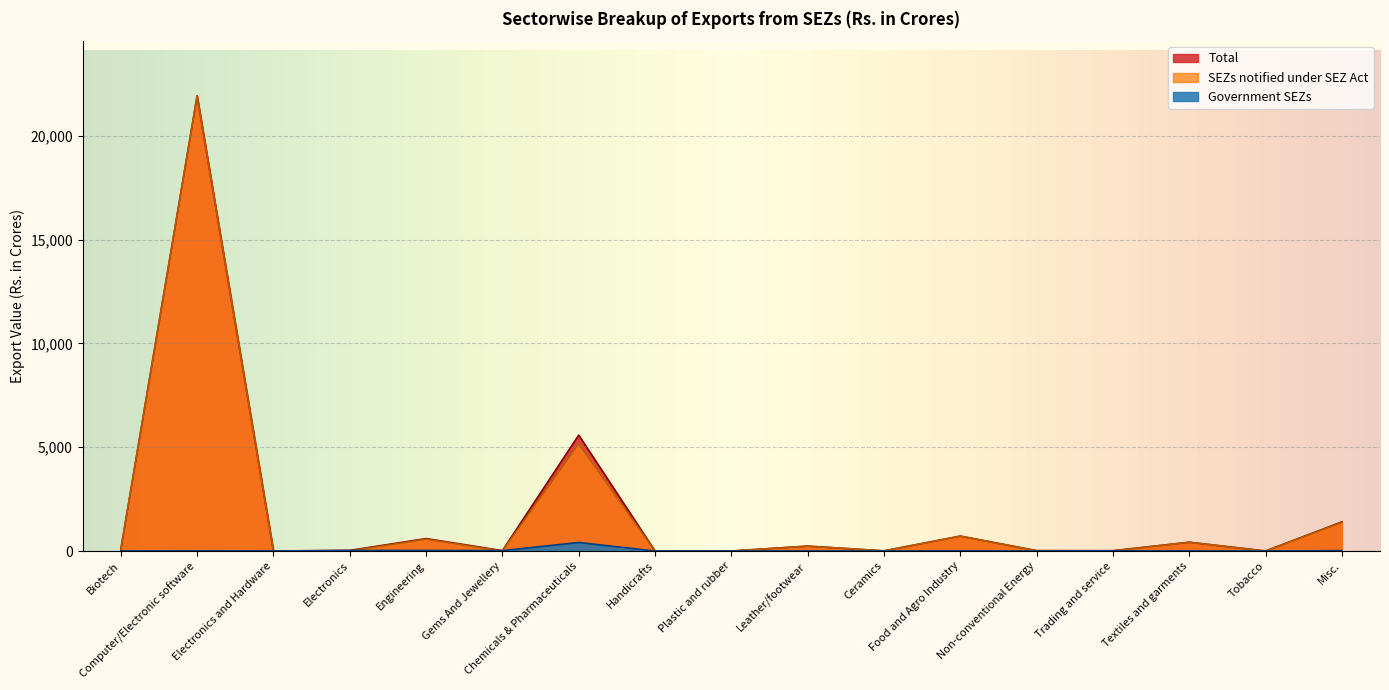

At which category does Government SEZs reach its first local valley?

Electronics and Hardware